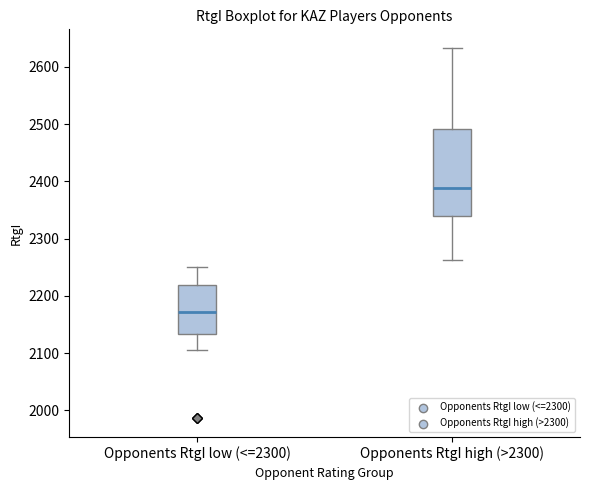

Comparing the boxes themselves (not the whiskers), which one is the tallest?

Opponents RtgI high (>2300)